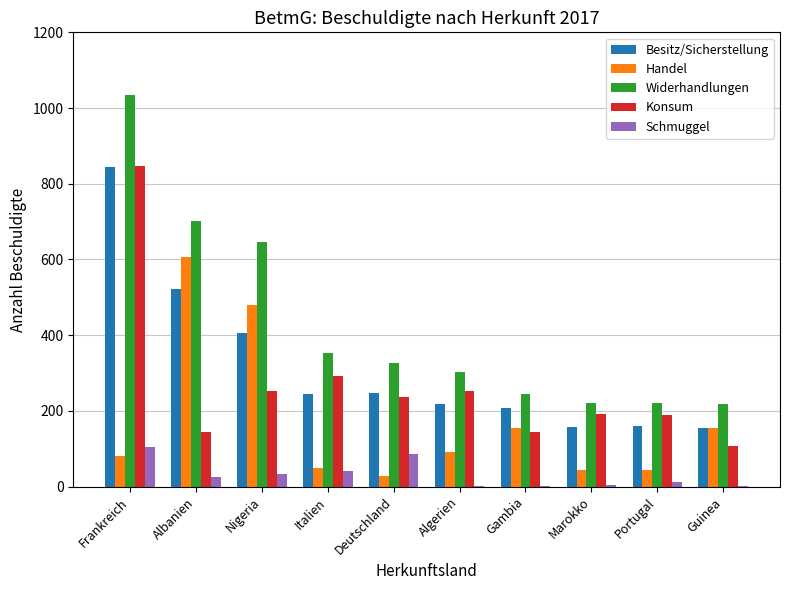

What is the maximum value for Besitz/Sicherstellung?

845